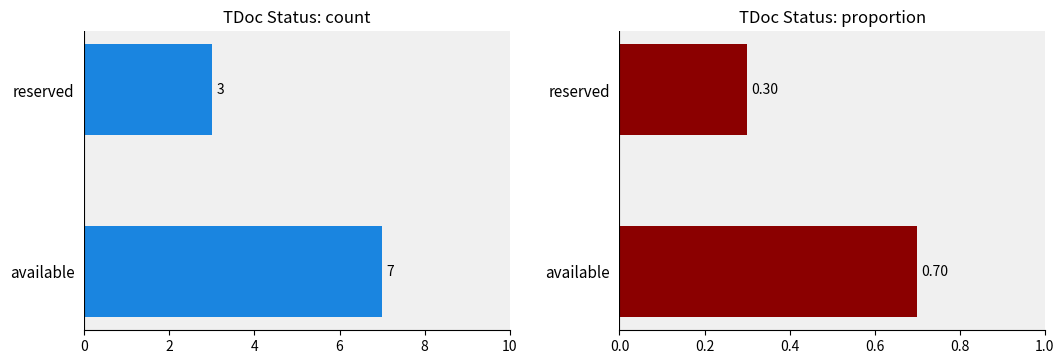

Rank the series by their maximum value, from lowest to highest.

proportion, count